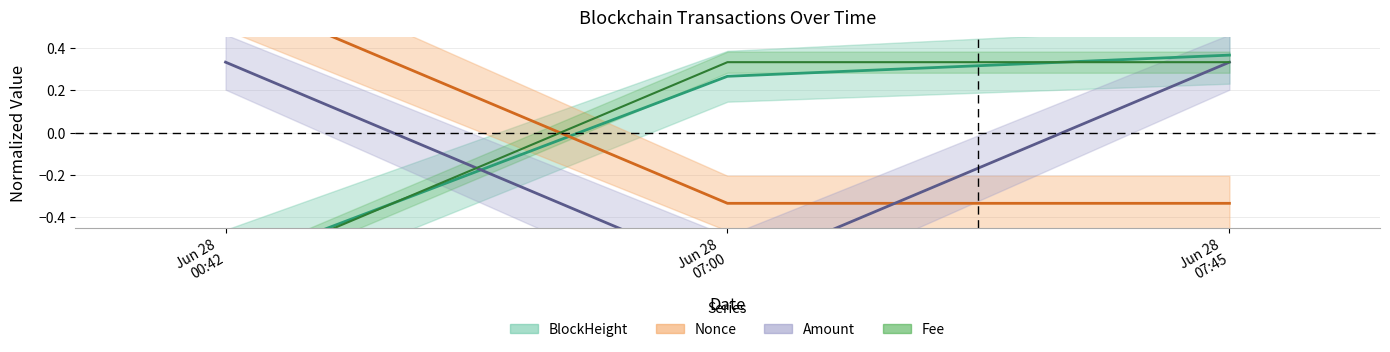

Reading left to right, extract all data points from this chart.

BlockHeight: -0.6	0.3	0.4
Nonce: 0.7	-0.3	-0.3
Amount: 0.3	-0.7	0.3
Fee: -0.7	0.3	0.3